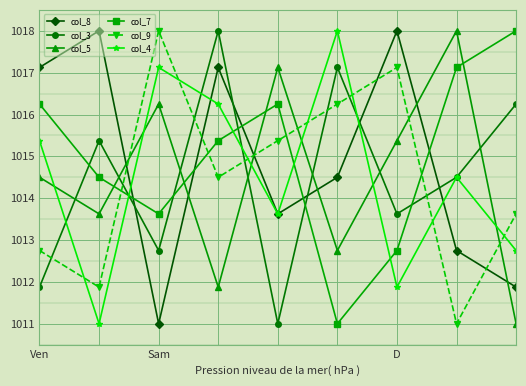

At how many categories does at least one series exceed 1017?

9